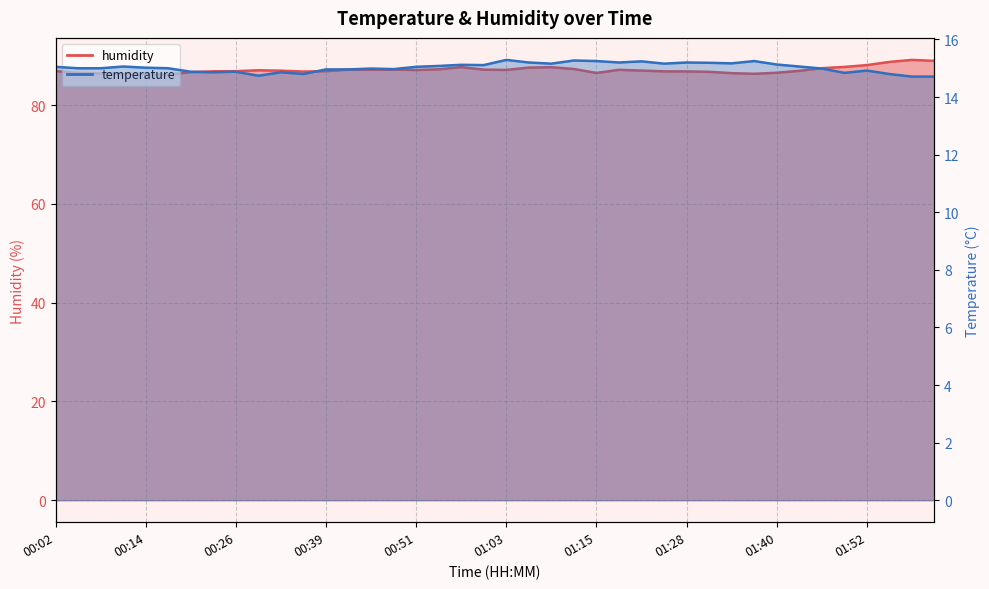

What is the label of the 13th point from the right?

01:24